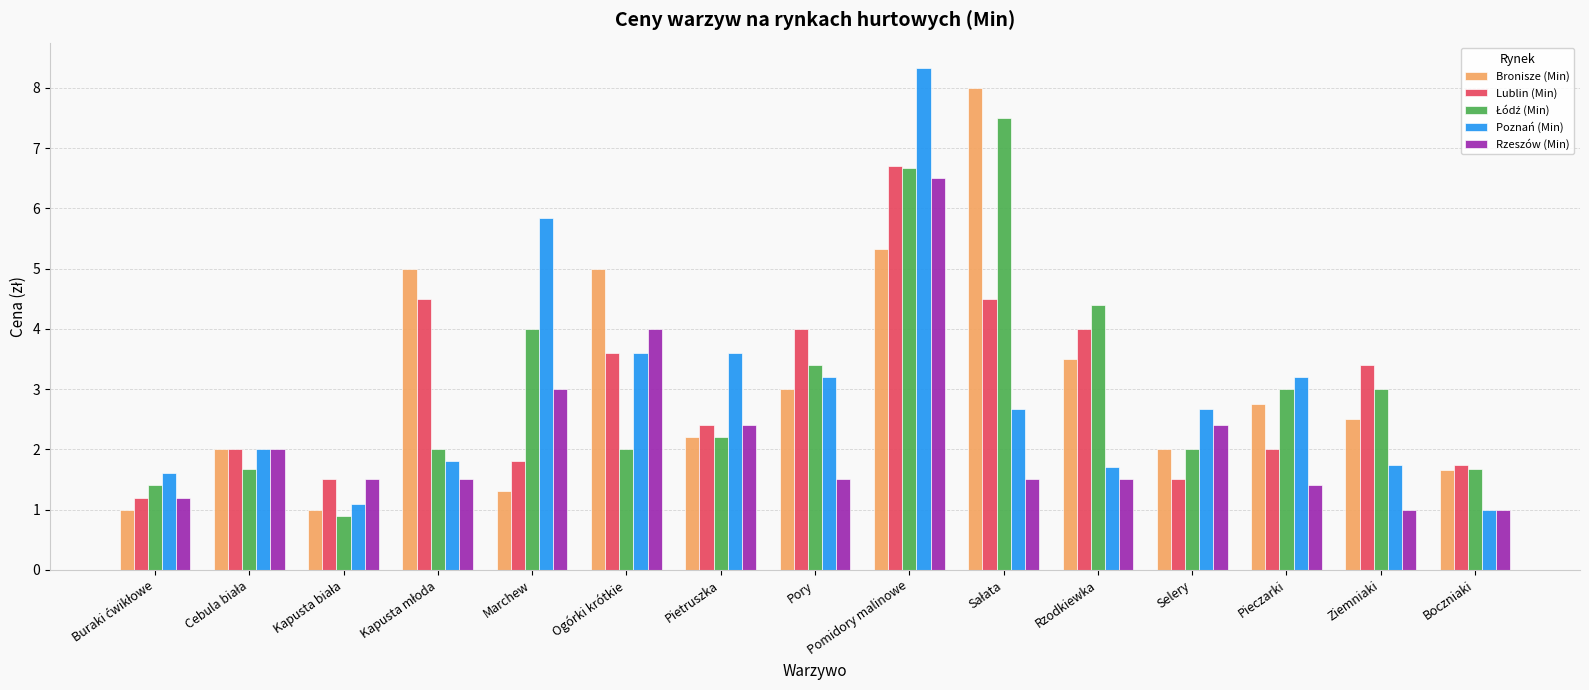

True or false: Rzeszów (Min) has a value of 1.5 at Pory.

True